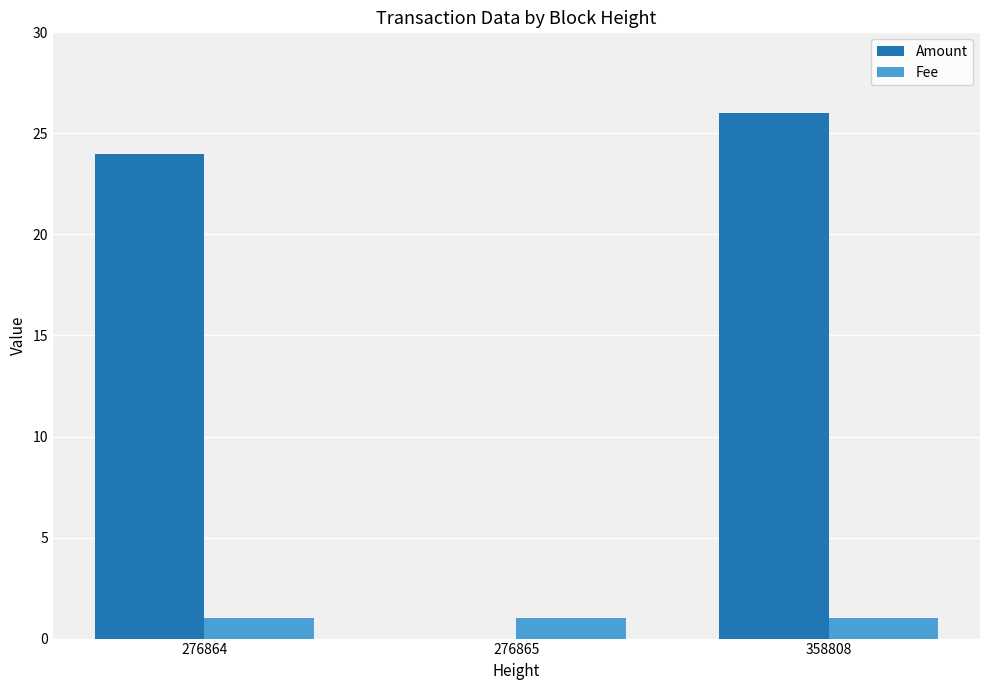

True or false: Amount has a value of 8 at 358808.

False